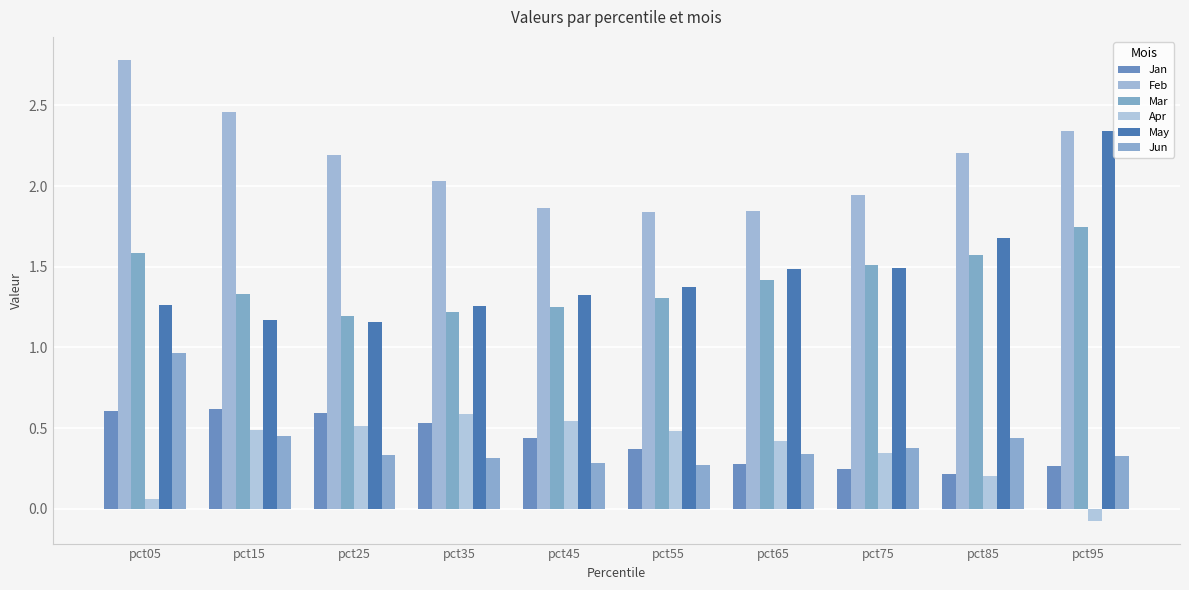

Count the number of data series in this chart.

6